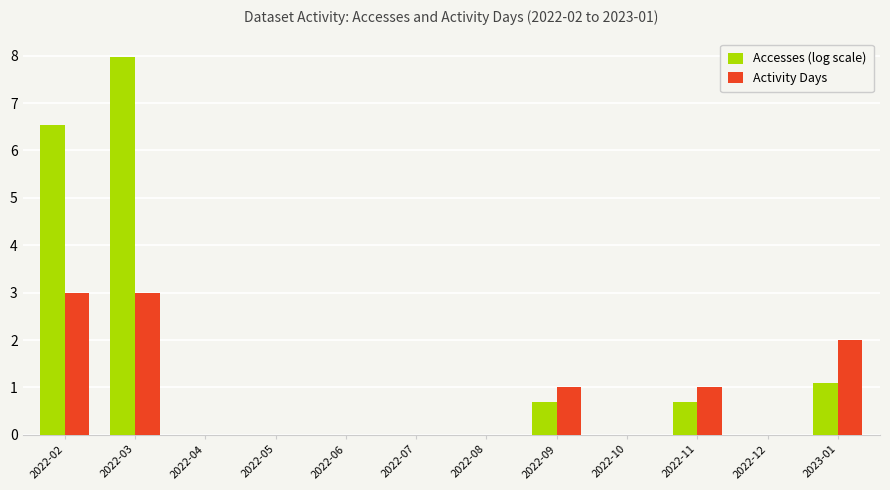

Between 2022-02 and 2023-01, which series saw the biggest shift?

Accesses (log scale)